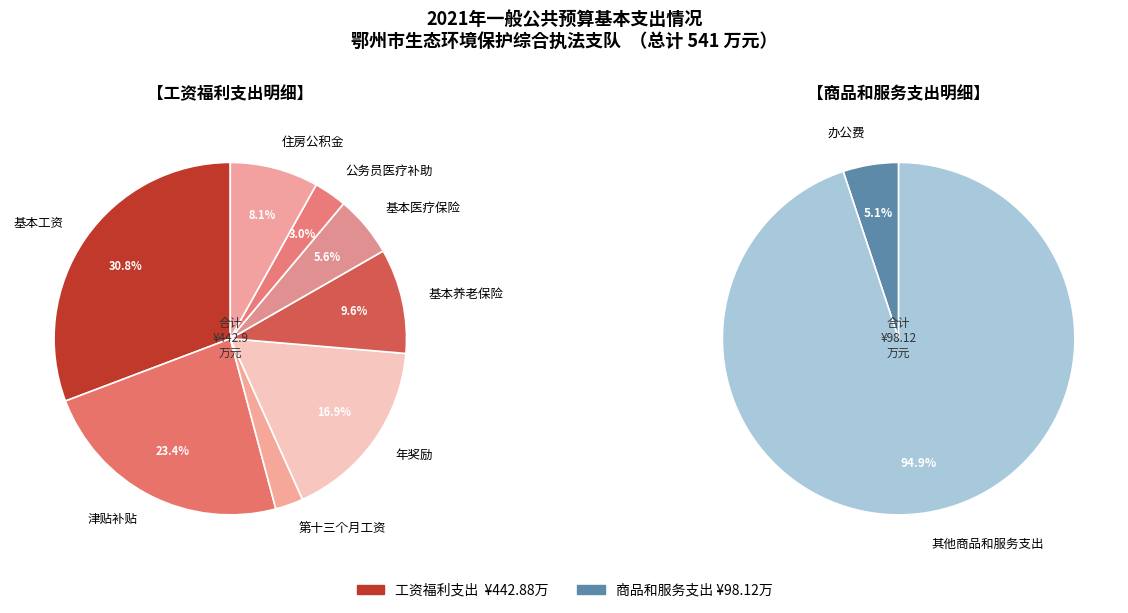

Do 商品和服务支出 and 工资福利支出 together represent more than half of the pie?

Yes